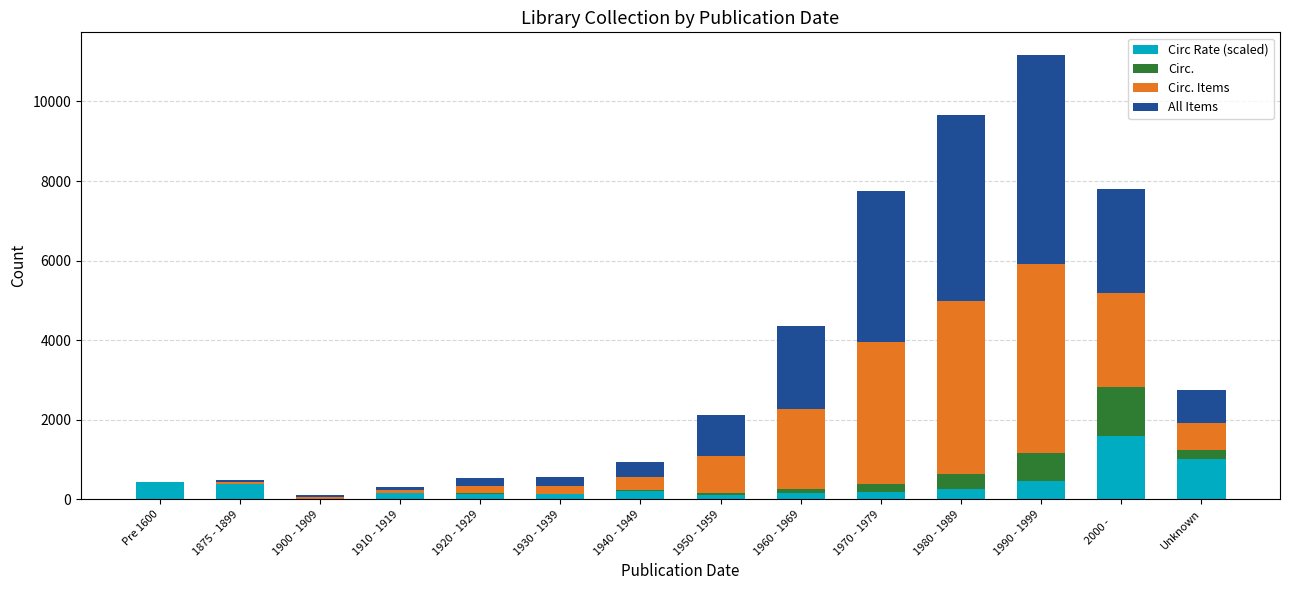

Is it true that Circ Rate (scaled) equals 2192.8 at 2000 -     ?

False